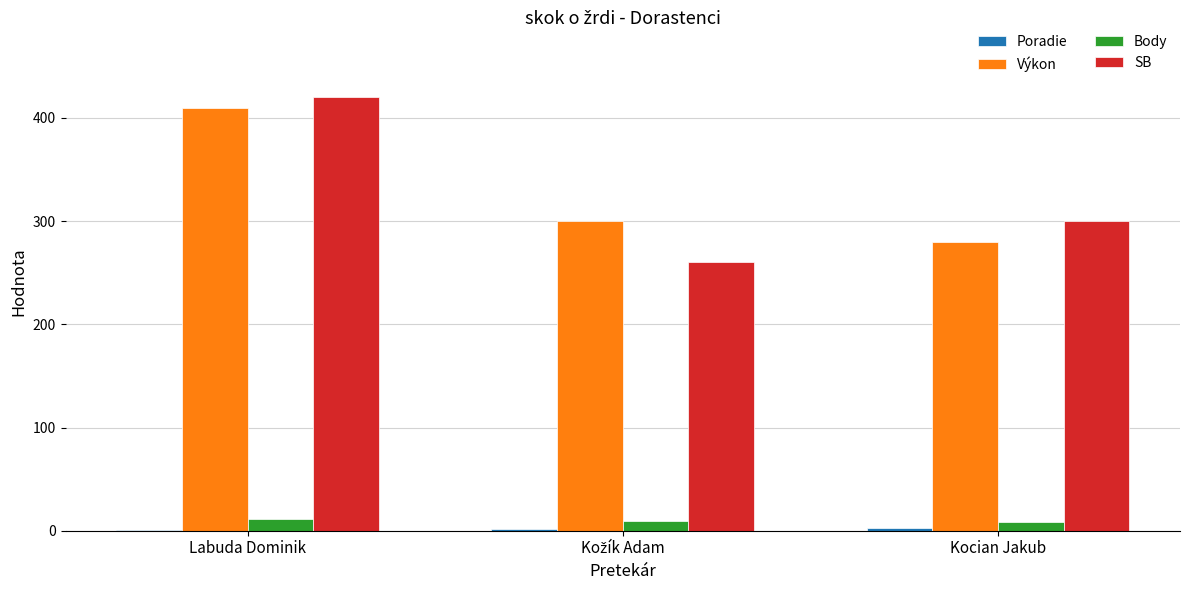

The value of SB at Labuda Dominik is 615. True or false?

False